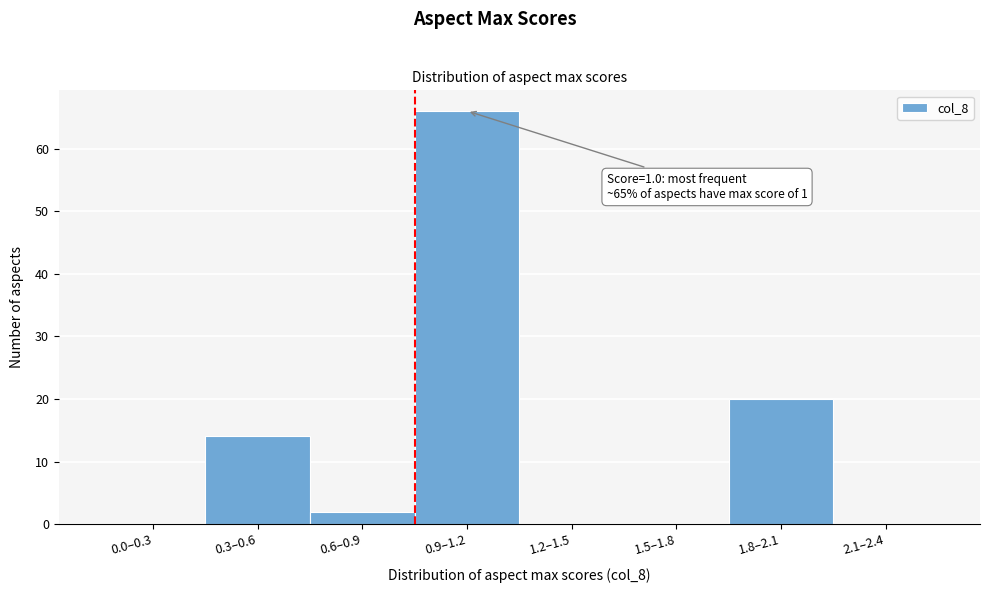

Reading left to right, what are all the values shown in this chart?

0.0–0.3=0	0.3–0.6=14	0.6–0.9=2	0.9–1.2=66	1.2–1.5=0	1.5–1.8=0	1.8–2.1=20	2.1–2.4=0